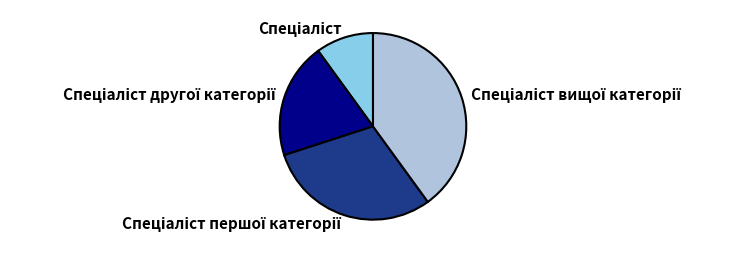

Does any single category account for the majority?

No